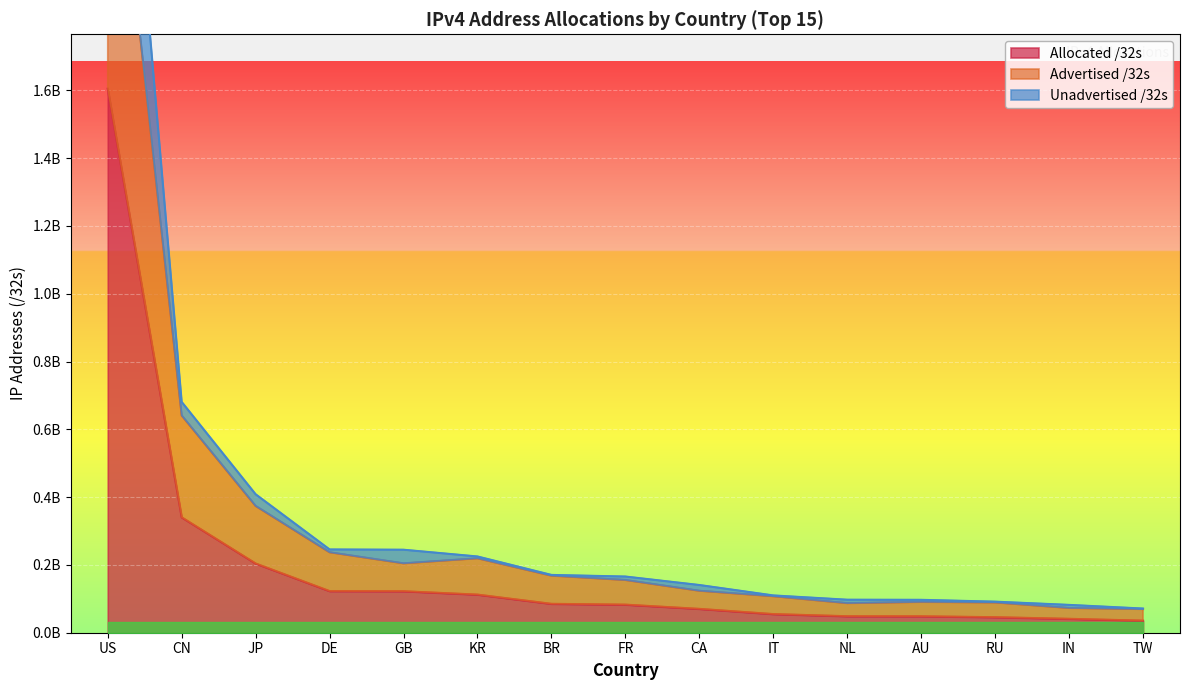

Which category has the highest value across all series?

US